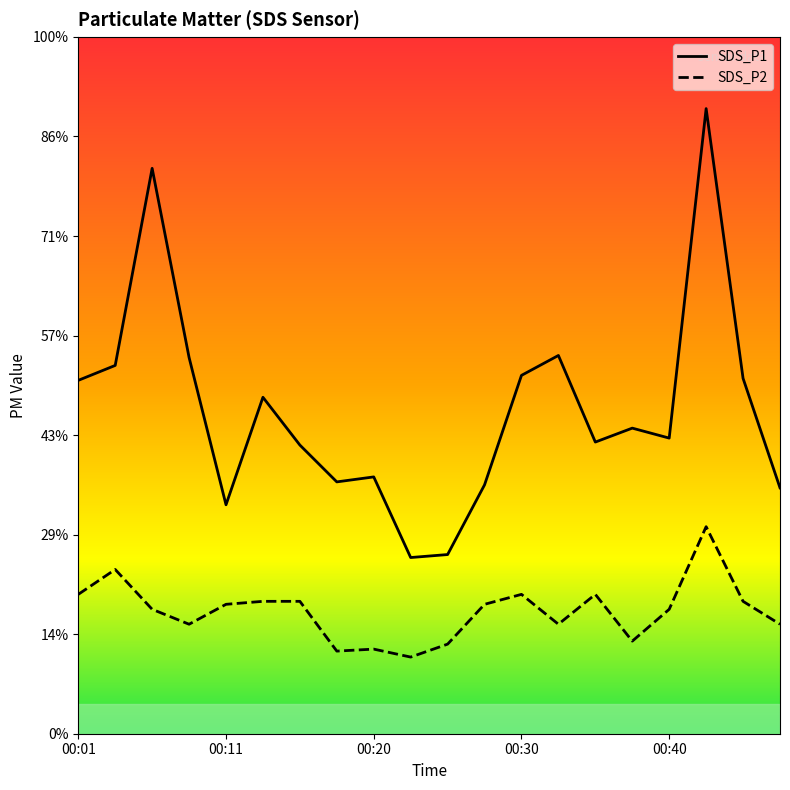

True or false: SDS_P2 and SDS_P1 intersect in this chart.

False